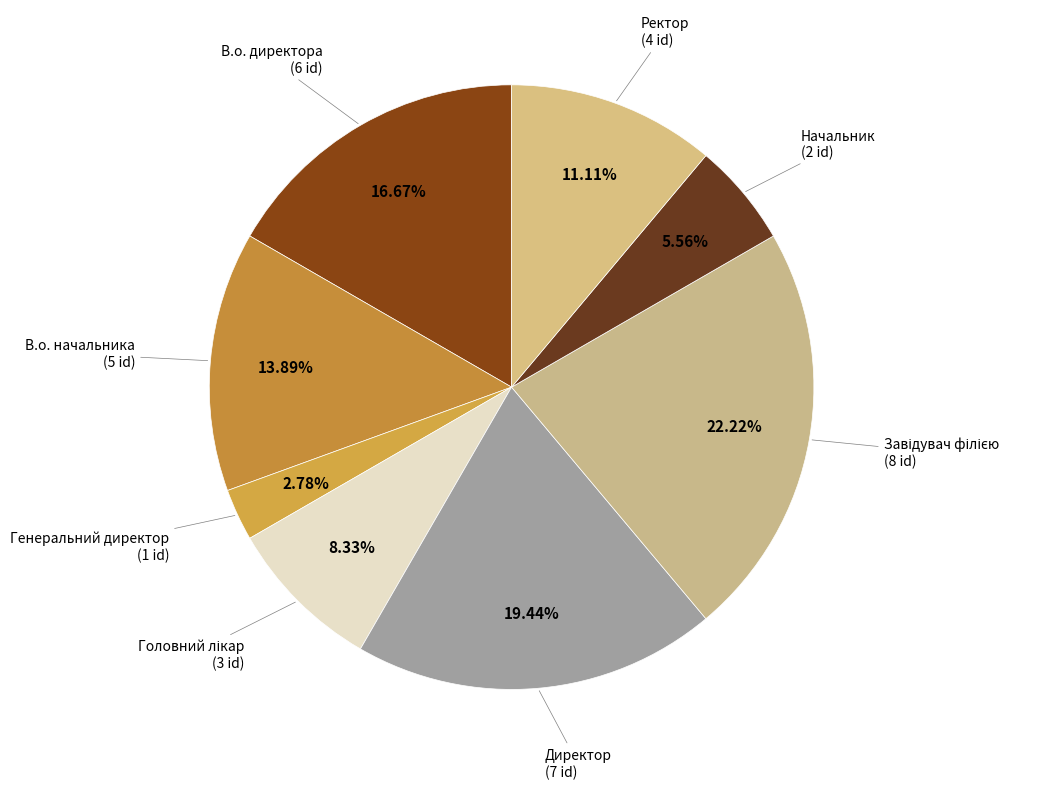

Count the number of slices in the pie.

8